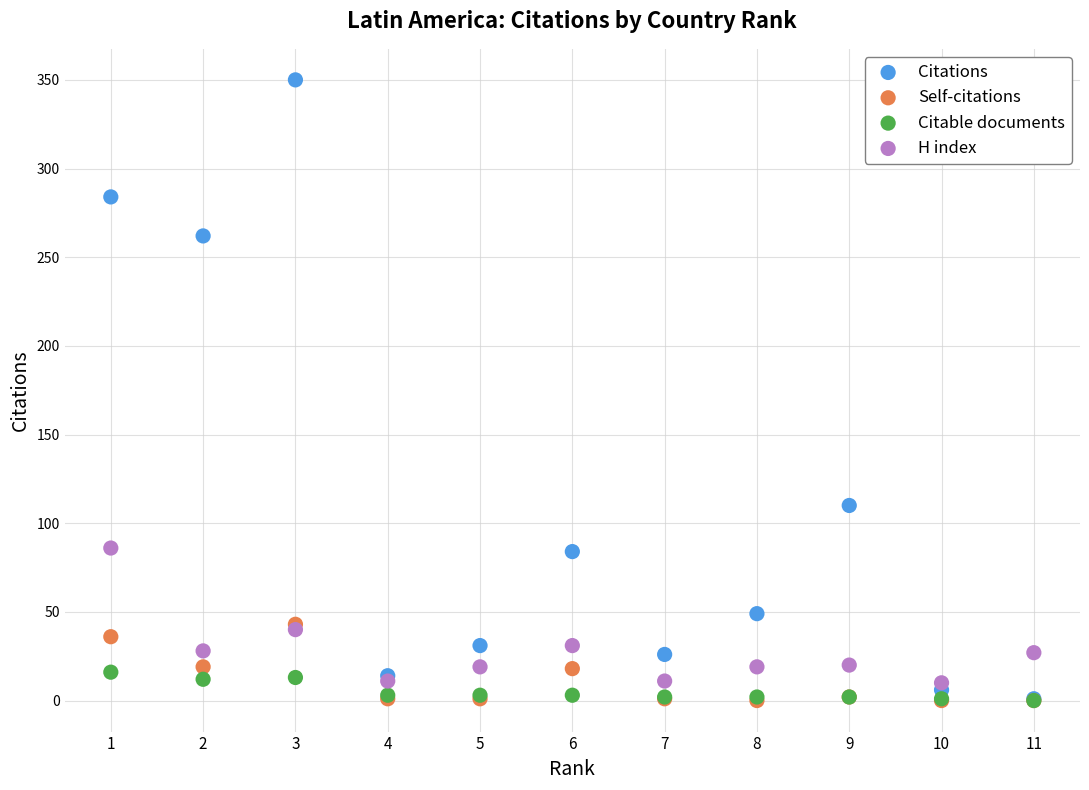

Which series contains the highest Y value?

Citations